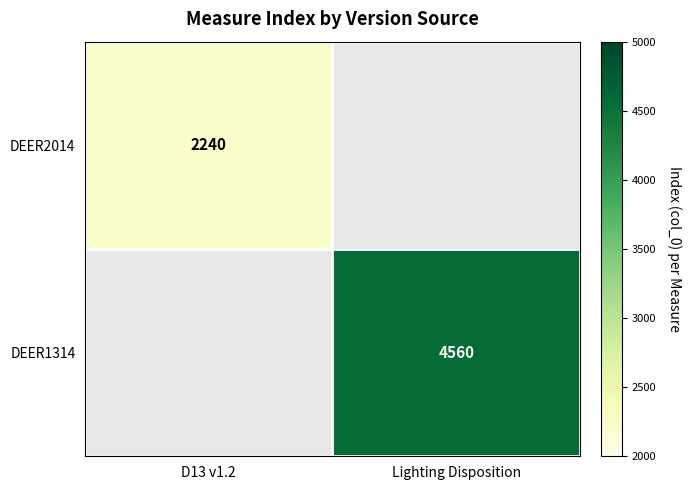

The DEER1314 series shows 4560 at Lighting Disposition. True or false?

True